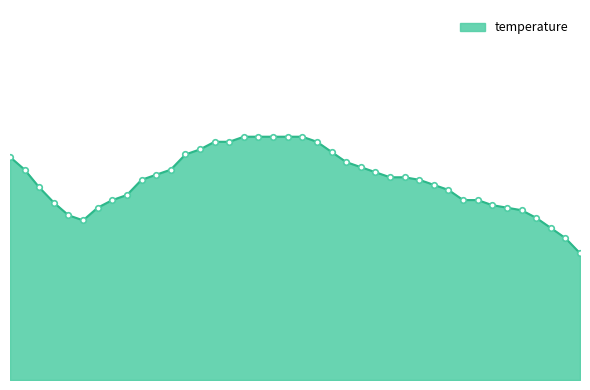

List the labels in order of value, largest first.

01:23, 01:28, 01:33, 01:38, 01:43, 01:13, 01:18, 01:48, 01:08, 01:53, 01:03, 00:01, 01:59, 02:05, 00:06, 00:58, 02:10, 00:52, 02:15, 02:20, 00:47, 02:25, 02:30, 00:12, 02:35, 00:42, 00:37, 02:40, 02:45, 00:17, 02:50, 00:32, 02:55, 03:00, 00:22, 03:06, 00:27, 03:11, 03:16, 03:21